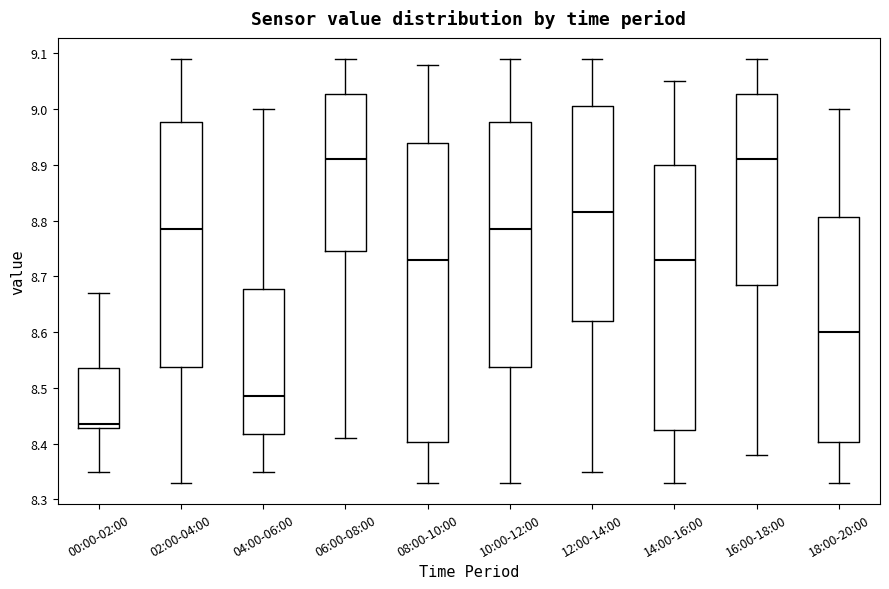

Reading left to right, read every box against the y-axis: the position of its median line, the range the box covers, and the ends of its whiskers. The values are not printed on the chart, so give them approximately, as read against the axis.

00:00-02:00: median 8.44, box 8.43 to 8.54, whiskers 8.35 to 8.67
02:00-04:00: median 8.79, box 8.54 to 8.98, whiskers 8.33 to 9.09
04:00-06:00: median 8.49, box 8.42 to 8.68, whiskers 8.35 to 9.00
06:00-08:00: median 8.91, box 8.75 to 9.03, whiskers 8.41 to 9.09
08:00-10:00: median 8.73, box 8.40 to 8.94, whiskers 8.33 to 9.08
10:00-12:00: median 8.79, box 8.54 to 8.98, whiskers 8.33 to 9.09
12:00-14:00: median 8.82, box 8.62 to 9.01, whiskers 8.35 to 9.09
14:00-16:00: median 8.73, box 8.43 to 8.90, whiskers 8.33 to 9.05
16:00-18:00: median 8.91, box 8.69 to 9.03, whiskers 8.38 to 9.09
18:00-20:00: median 8.60, box 8.40 to 8.81, whiskers 8.33 to 9.00